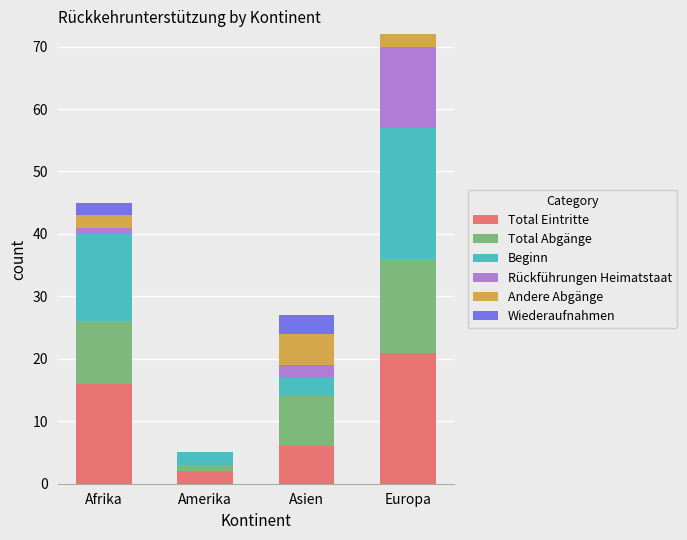

At which category is the sum across all series the highest?

Europa